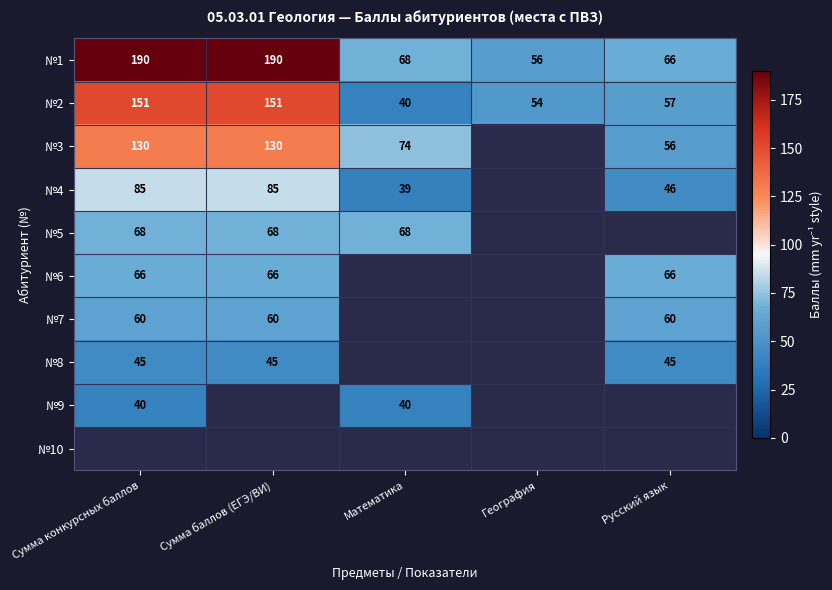

Is it true that №4 equals 46 at Русский язык?

True